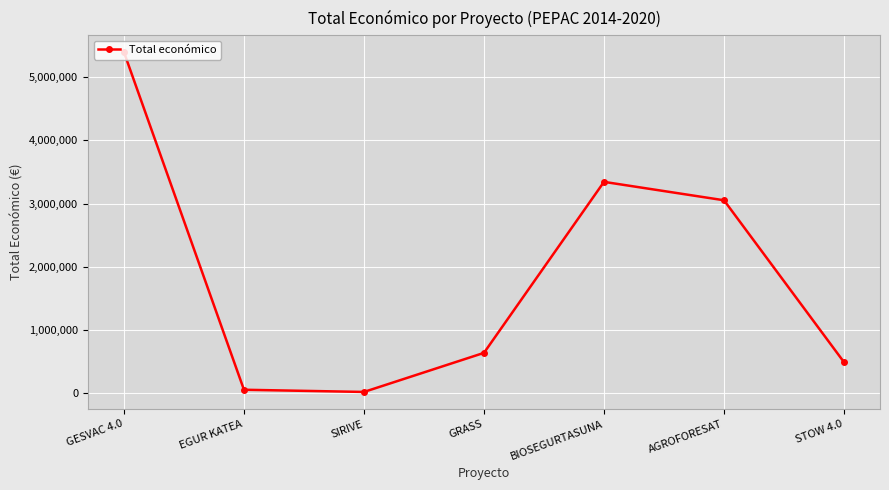

Which label corresponds to the largest value in the chart?

GESVAC 4.0